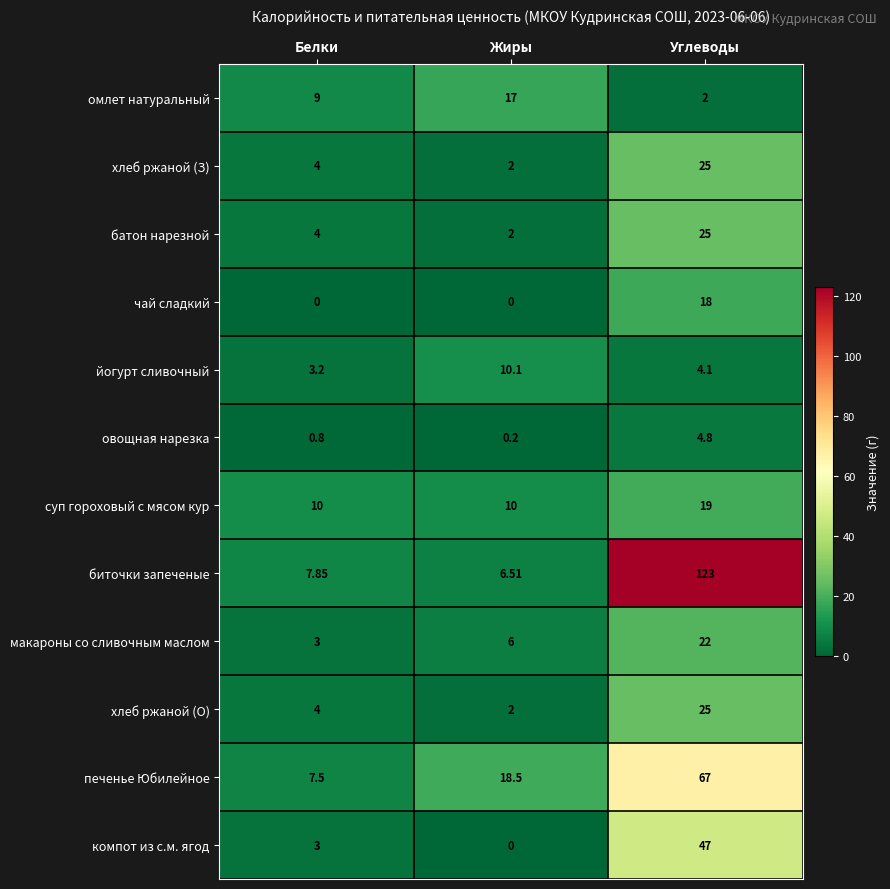

Which series has the largest range (max minus min)?

биточки запеченые